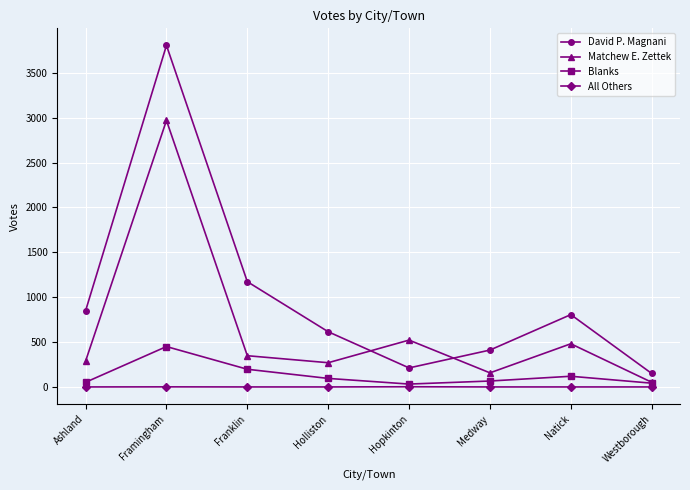

What is the total value across all series at Ashland?

1189